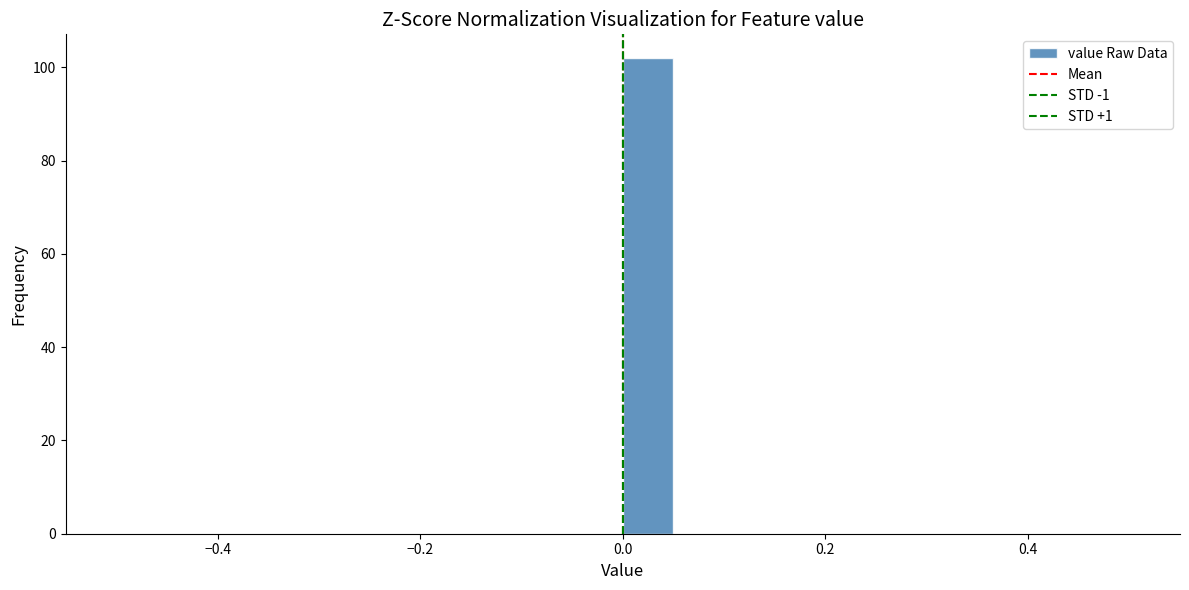

Read against the x-axis, roughly where is the centre of the tallest bar?

0.02